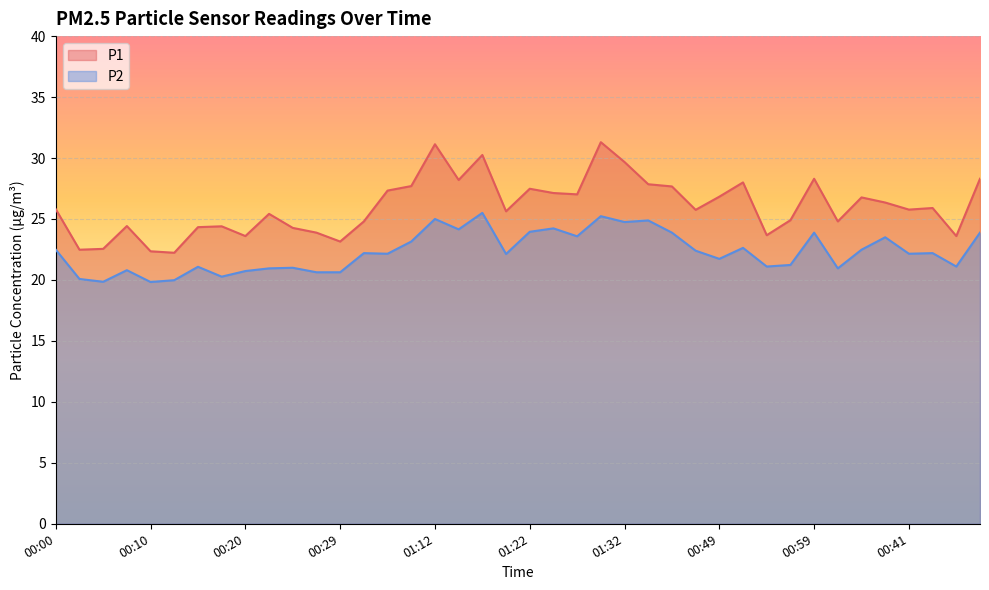

Rank the series at 00:34 from highest to lowest value.

P1, P2